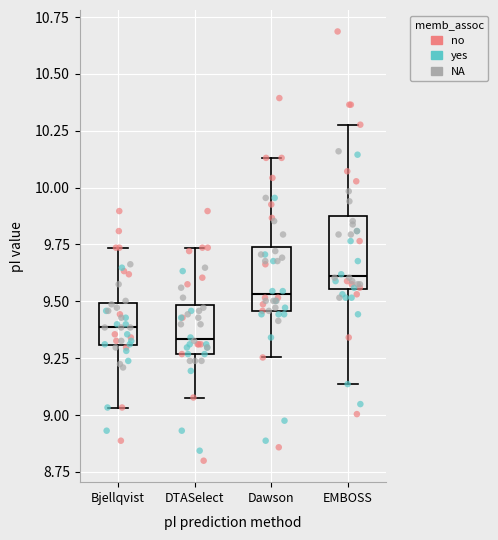

Reading left to right, read every box against the y-axis: the position of its median line, the range the box covers, and the ends of its whiskers. The values are not printed on the chart, so give them approximately, as read against the axis.

Bjellqvist: median 9.40, box 9.30 to 9.50, whiskers 9.05 to 9.75
DTASelect: median 9.35, box 9.25 to 9.50, whiskers 9.10 to 9.75
Dawson: median 9.55, box 9.45 to 9.75, whiskers 9.25 to 10.15
EMBOSS: median 9.60, box 9.55 to 9.85, whiskers 9.15 to 10.30